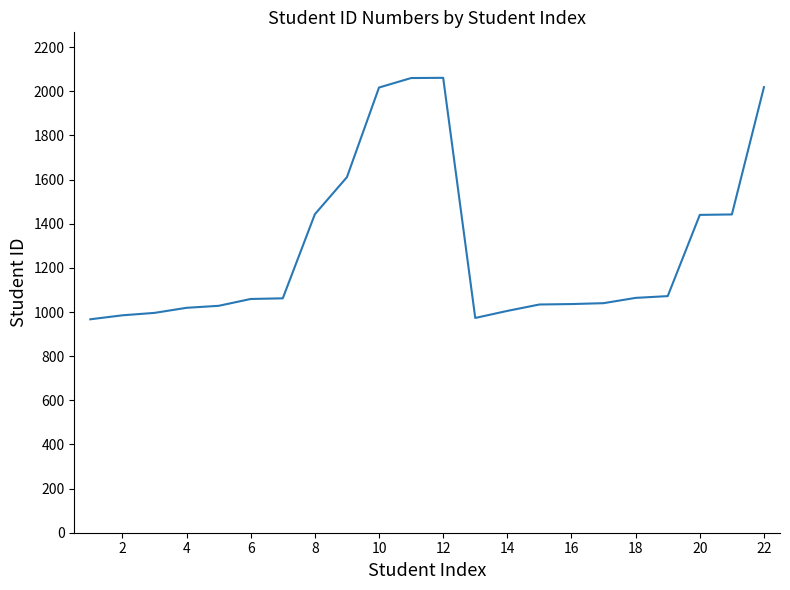

What is the smallest value displayed?

967